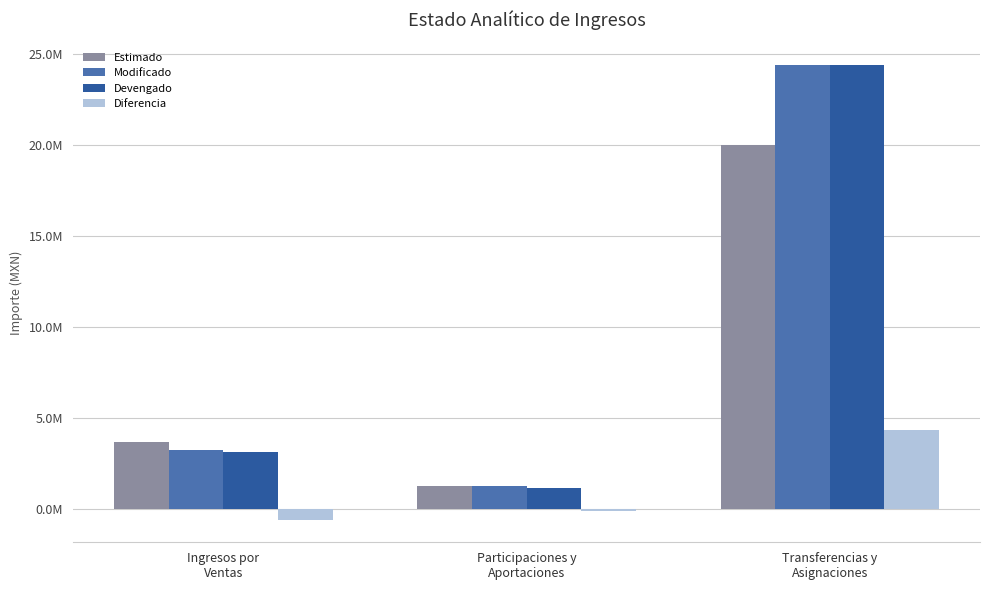

Is it true that Devengado equals 42418176.8 at Transferencias y
Asignaciones?

False